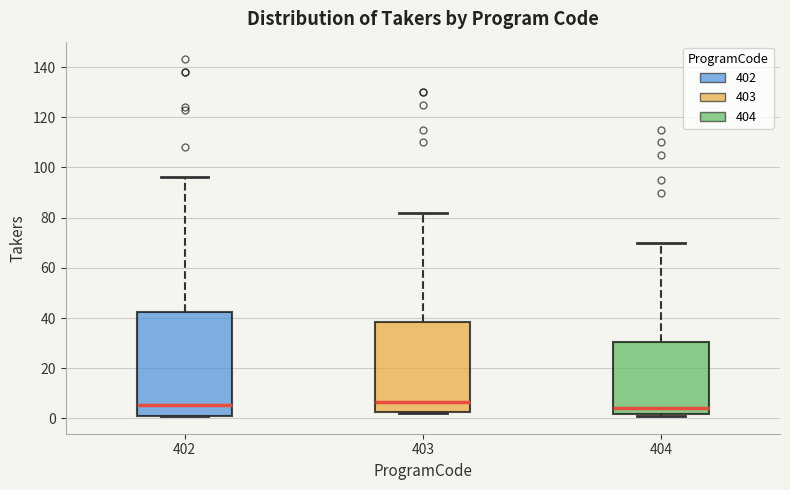

Reading left to right, transcribe this box plot: for each box, give where its median line is, the range the box spans, and where its two whiskers end, as read against the y-axis. The values are not printed on the chart, so give them approximately, as read against the axis.

402: median 6, box 2 to 42, whiskers 2 to 96
403: median 6, box 2 to 38, whiskers 2 (just below the box's lower edge) to 82
404: median 4, box 2 to 30, whiskers 2 (just below the box's lower edge) to 70